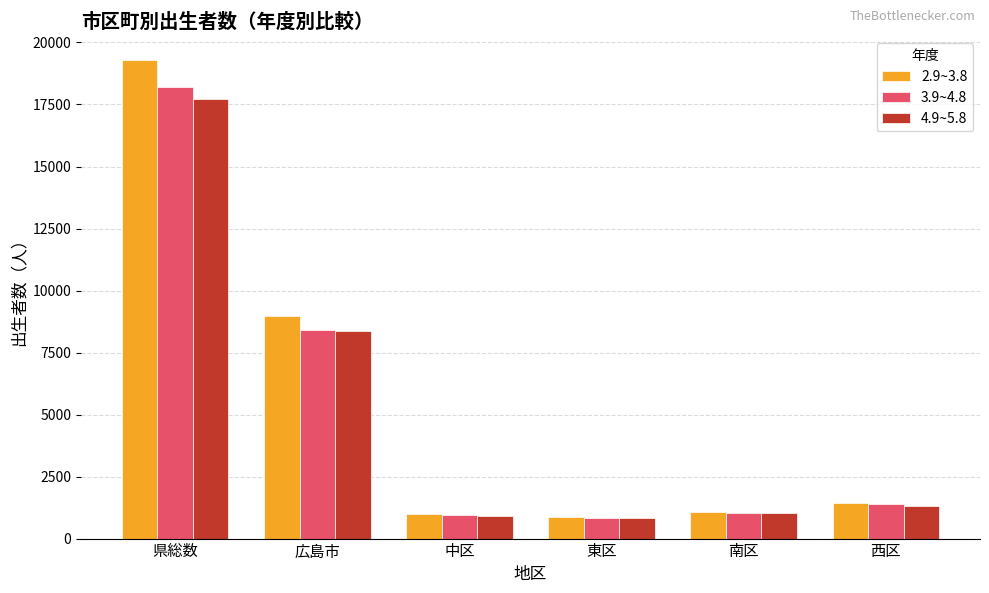

What is the maximum value for 4.9~5.8?

17734